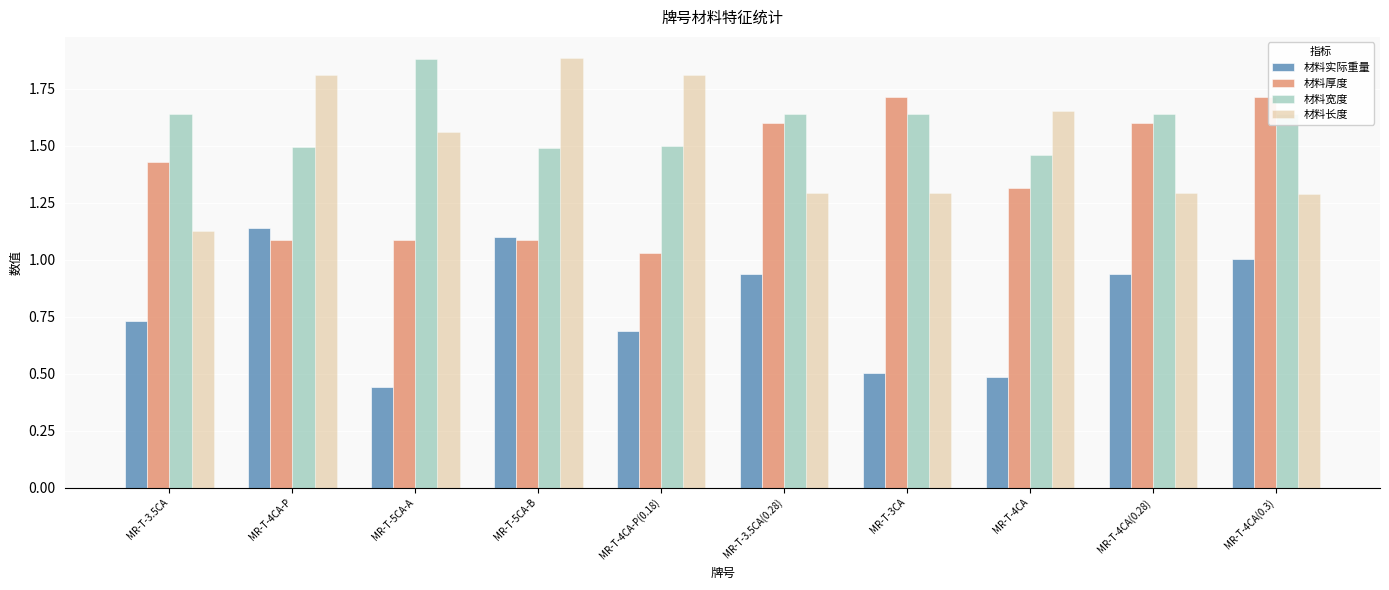

What is the sum of the 材料厚度 values at MR-T-4CA-P(0.18) and MR-T-3.5CA(0.28)?

2.6